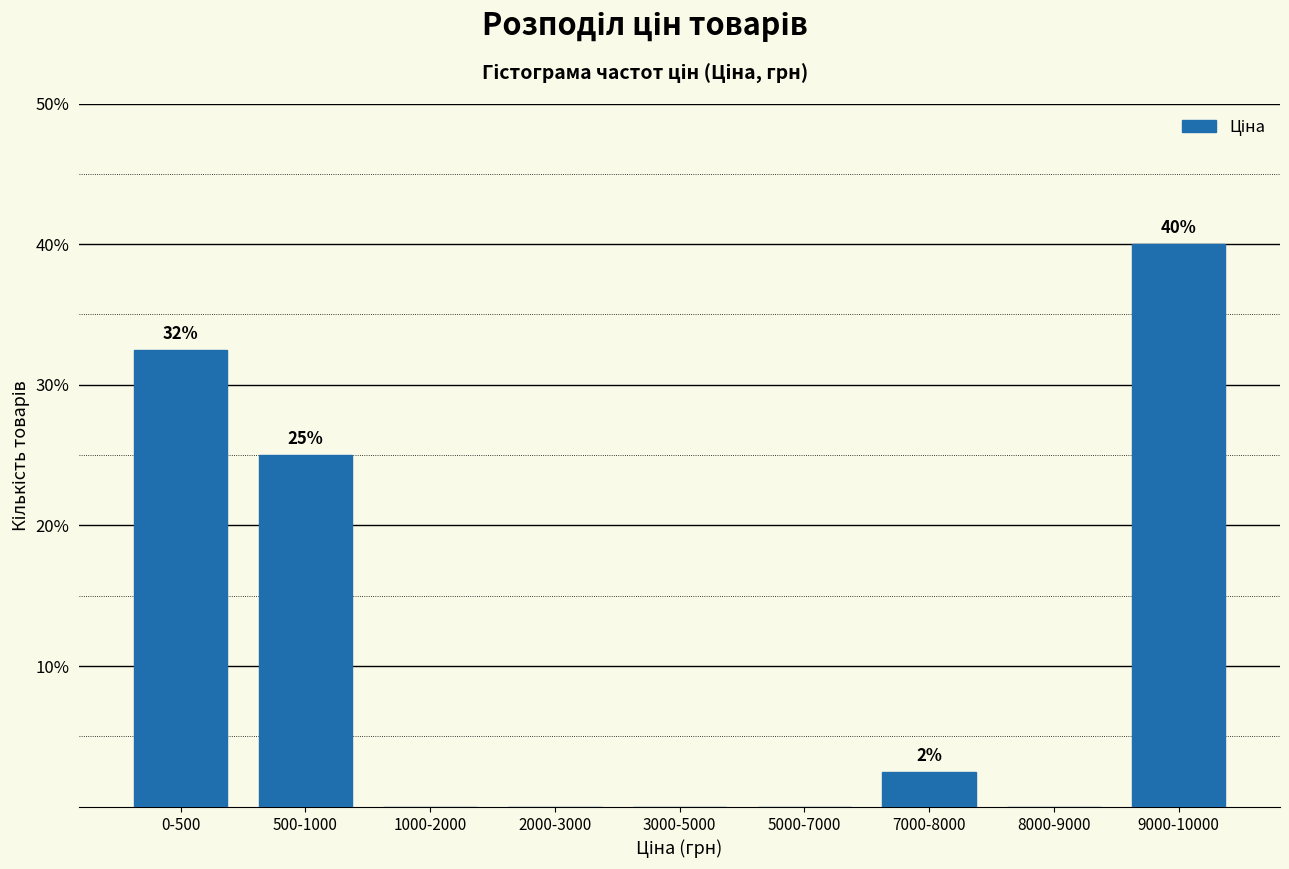

Reading right to left, list all the values displayed in this chart.

9000-10000=40.0	8000-9000=0.0	7000-8000=2.5	5000-7000=0.0	3000-5000=0.0	2000-3000=0.0	1000-2000=0.0	500-1000=25.0	0-500=32.5